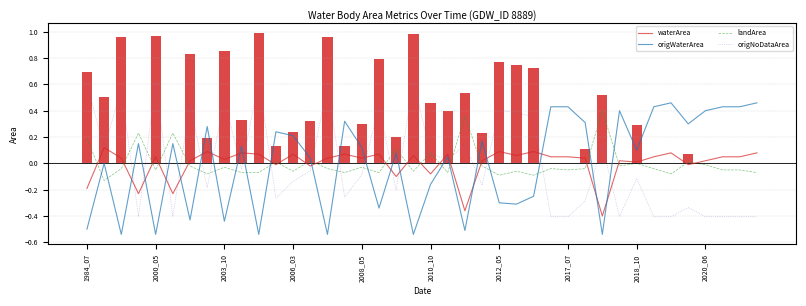

Are the bars grouped side by side (vs. stacked)?

Yes